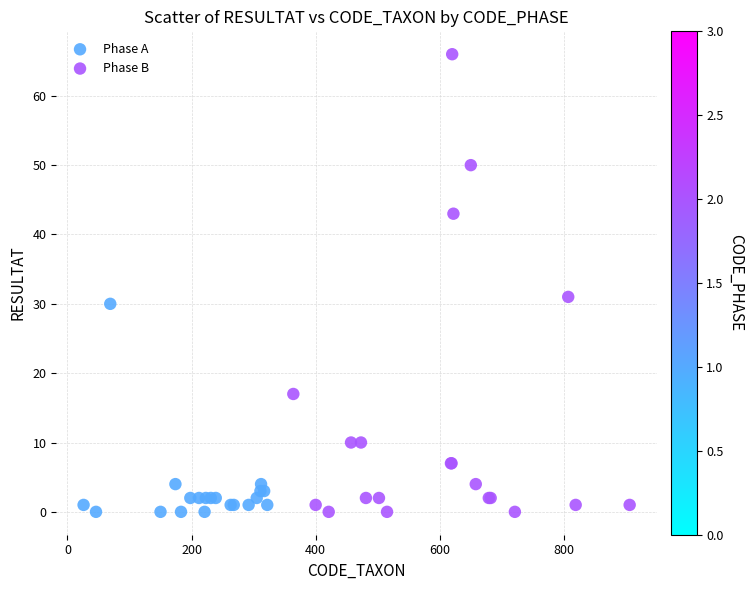

Which series has the widest spread of Y values?

Phase B